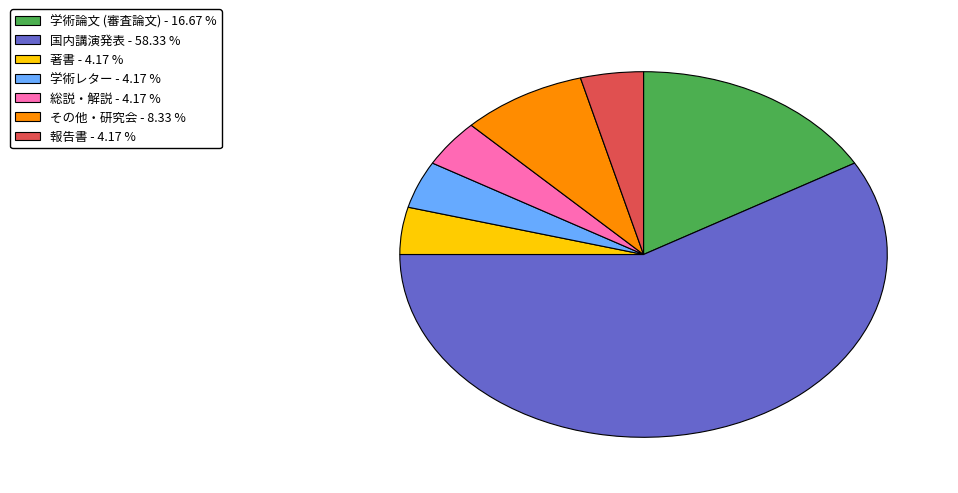

How many segments does this pie chart have?

7